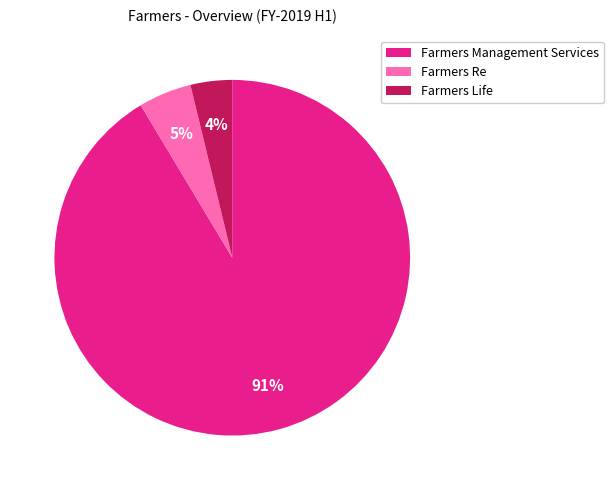

Combined, do Farmers Re and Farmers Management Services account for over 50%?

Yes